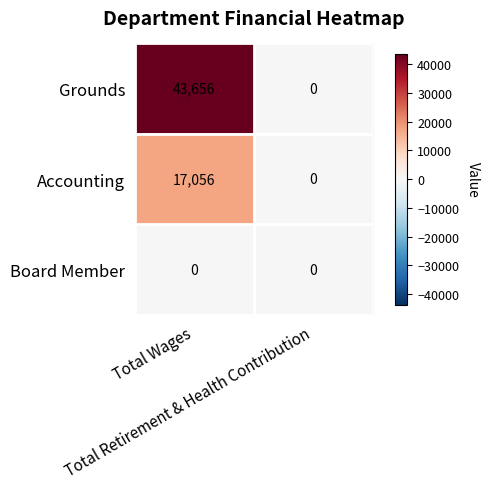

At how many categories does at least one series exceed 5460?

1